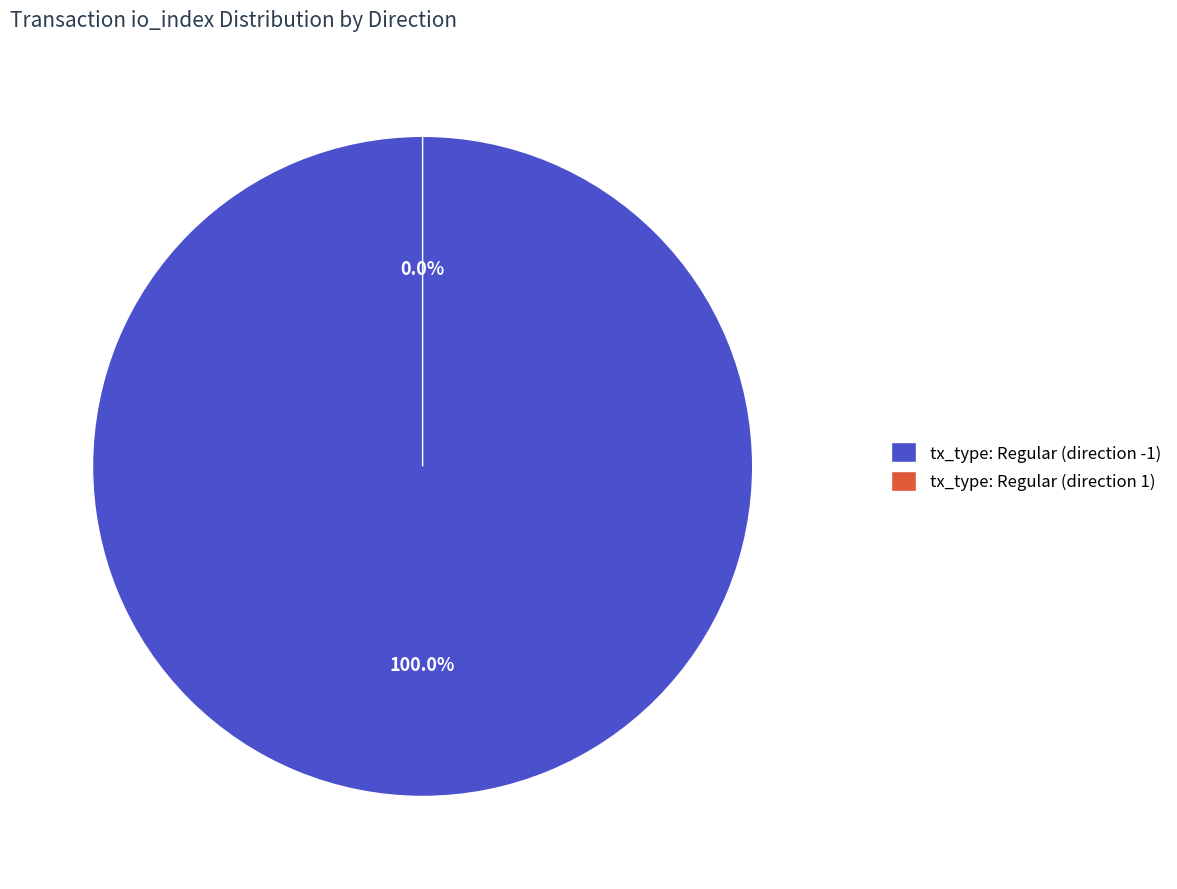

Rank the categories by value from highest to lowest.

tx_type: Regular (direction -1), tx_type: Regular (direction 1)